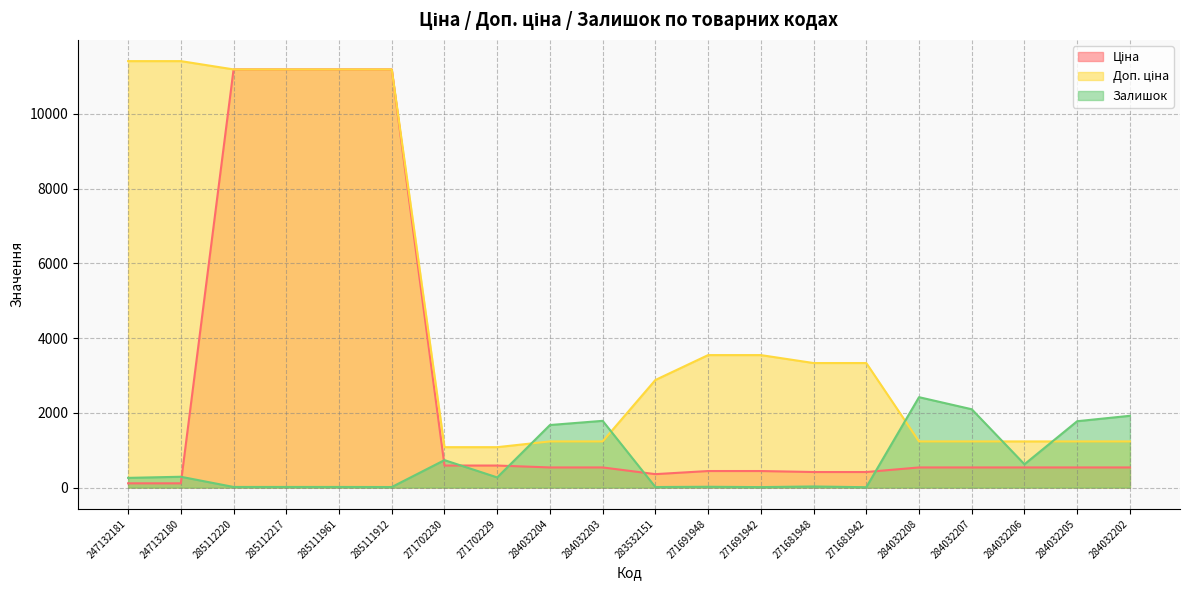

How many categories are shown in the chart?

20